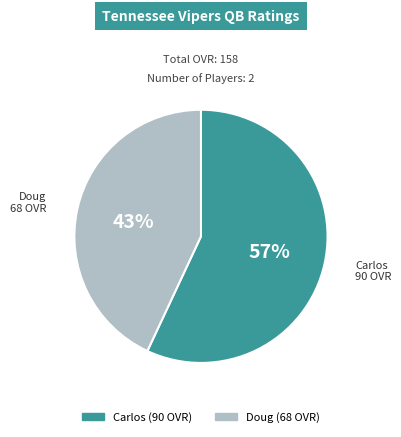

How many slices are in this pie chart?

2